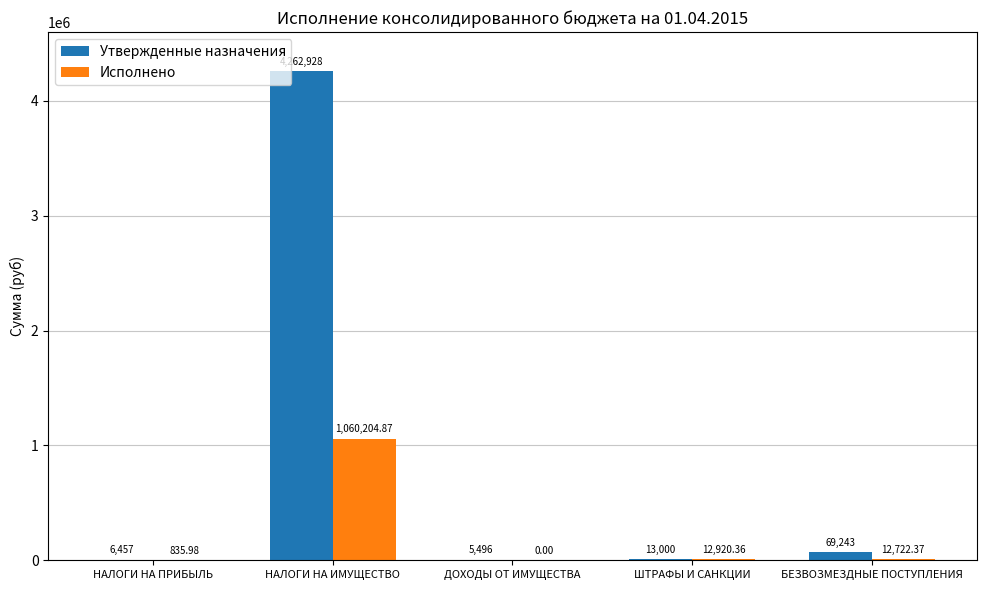

At which label is Утвержденные назначения closest to 2134212?

БЕЗВОЗМЕЗДНЫЕ ПОСТУПЛЕНИЯ